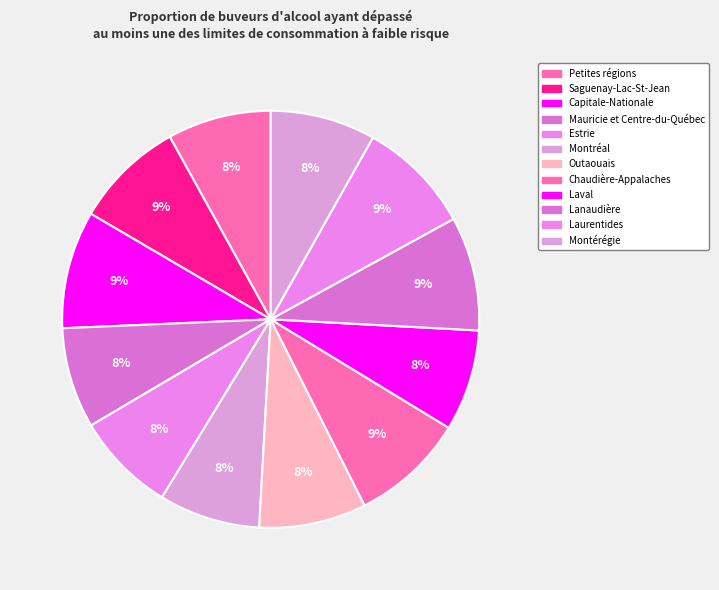

To the nearest percent, what is the difference between the Saguenay-Lac-St-Jean and Montréal slice percentages?

1%